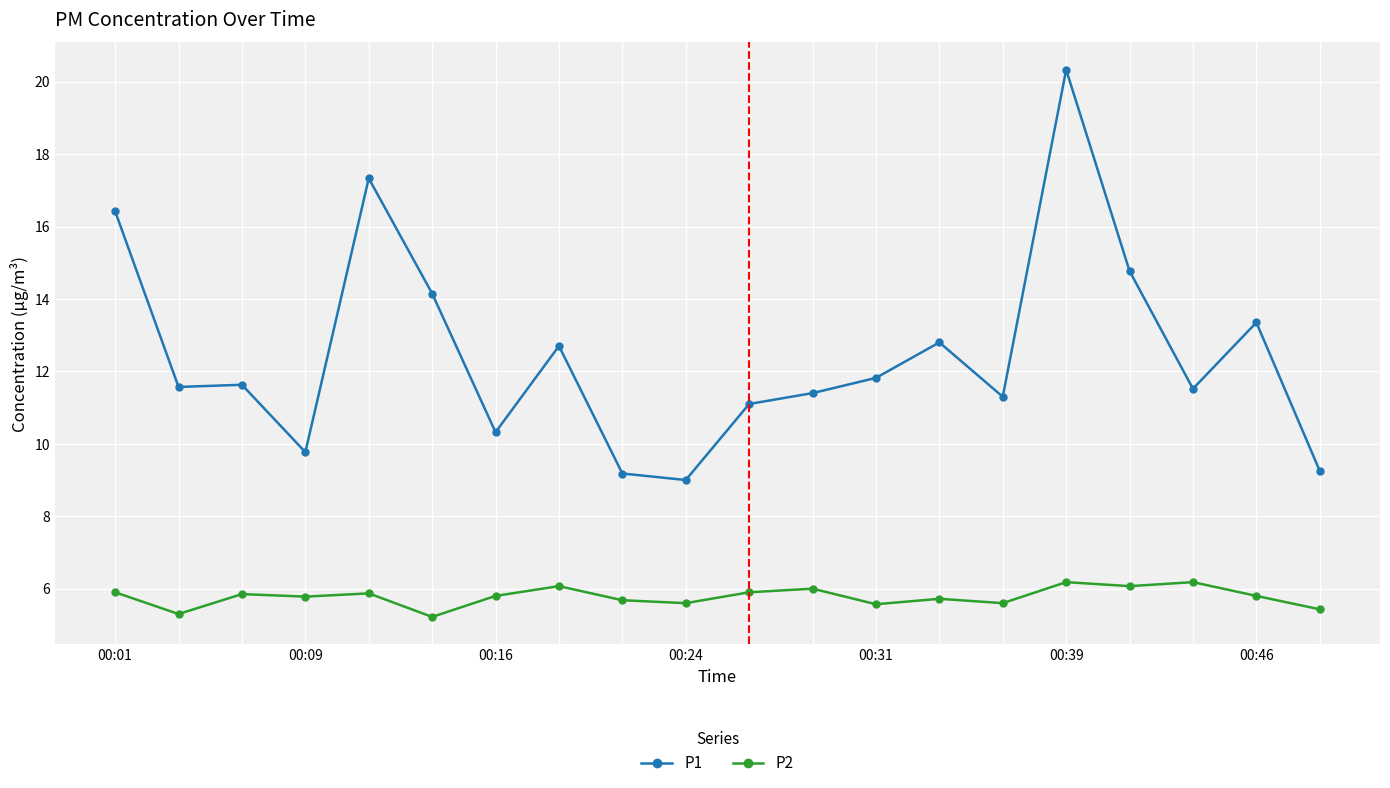

What is the average value of the P2 series?

5.8